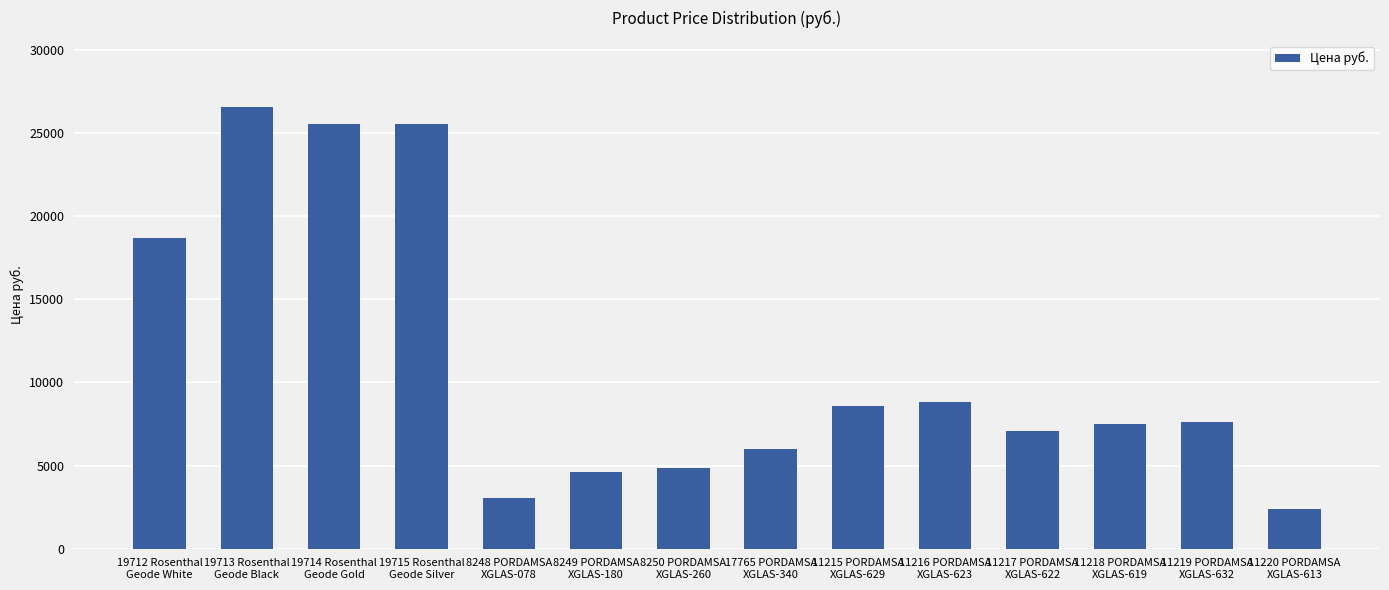

Between 11216 PORDAMSA
XGLAS-623 and 8248 PORDAMSA
XGLAS-078, which is larger?

11216 PORDAMSA
XGLAS-623